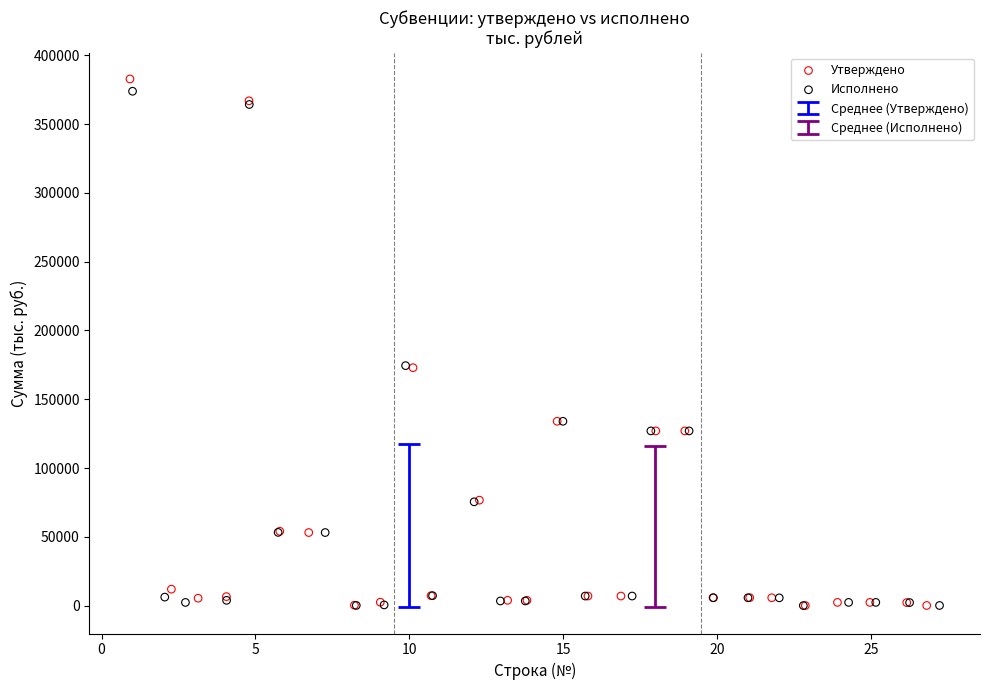

Which series reaches the maximum Y coordinate?

Утверждено